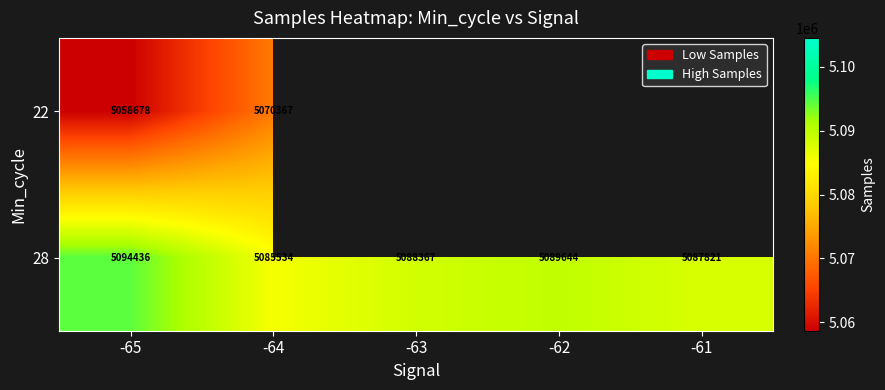

The 28 series shows 8227599 at -64. True or false?

False